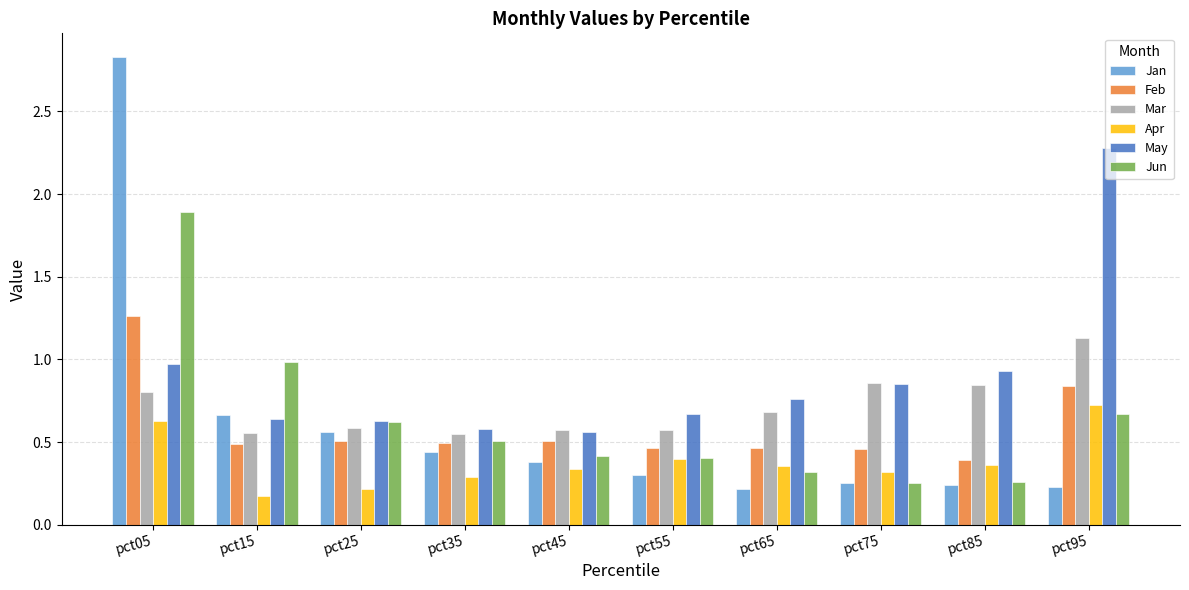

What are all the series names shown in the legend?

Jan, Feb, Mar, Apr, May, Jun